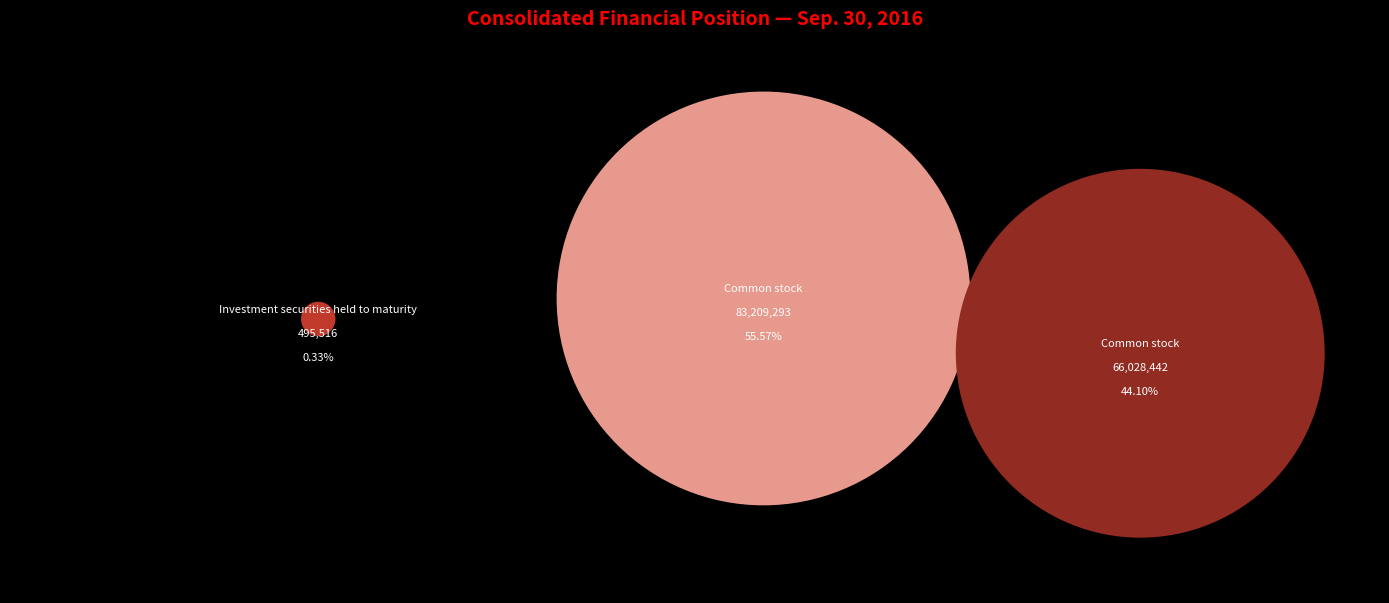

How many slices are in this pie chart?

3